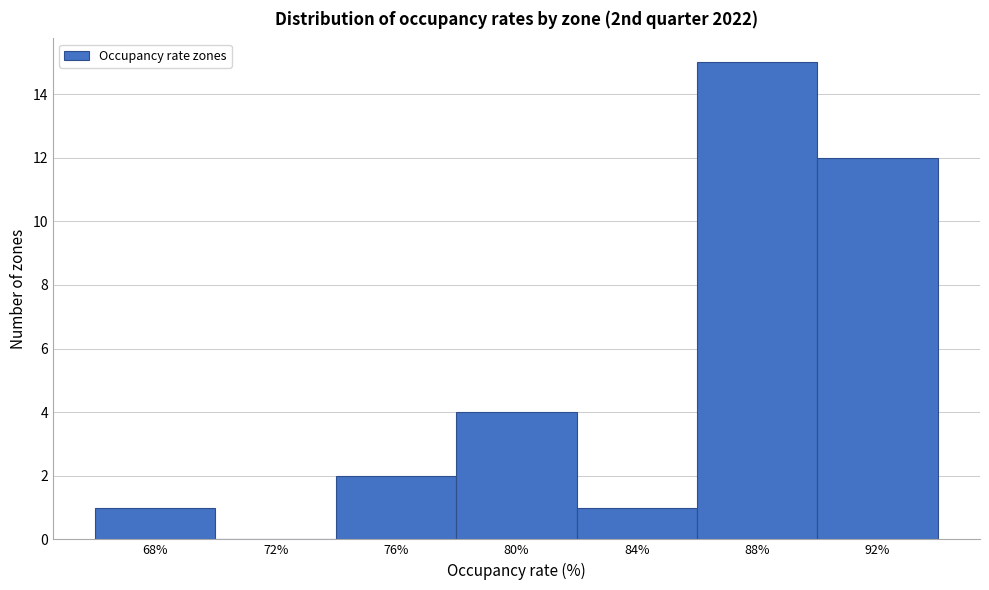

Reading left to right, list all the values displayed in this chart.

68%=1	72%=0	76%=2	80%=4	84%=1	88%=15	92%=12